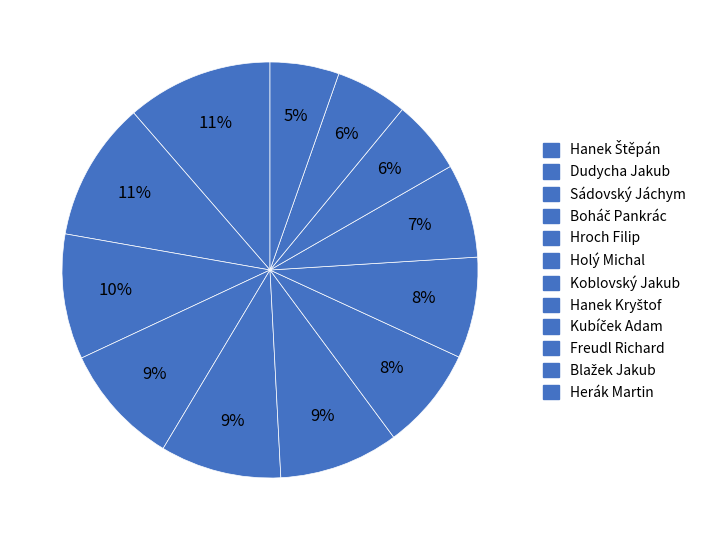

Combined, do Koblovský Jakub and Herák Martin account for over 50%?

No